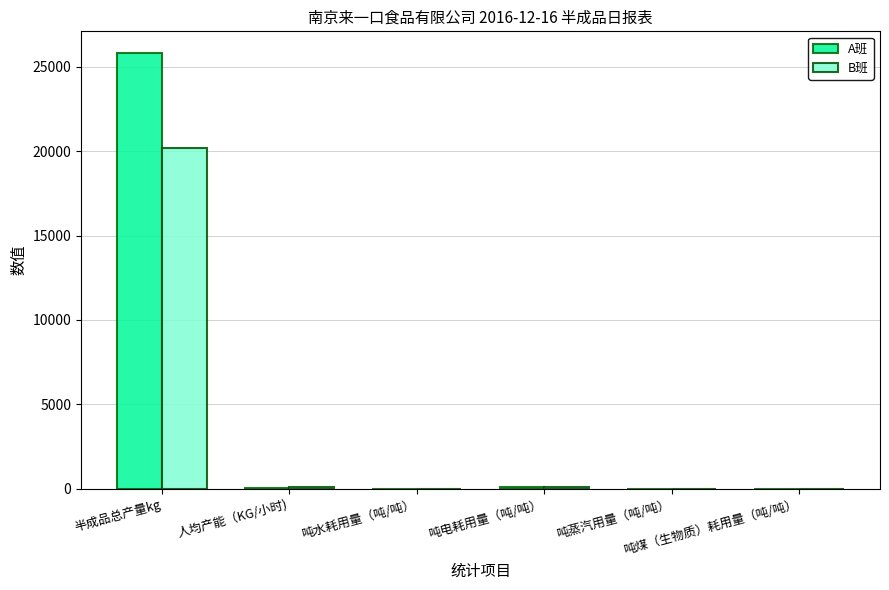

What is the approximate value of B班 at 人均产能（KG/小时)?

67.6